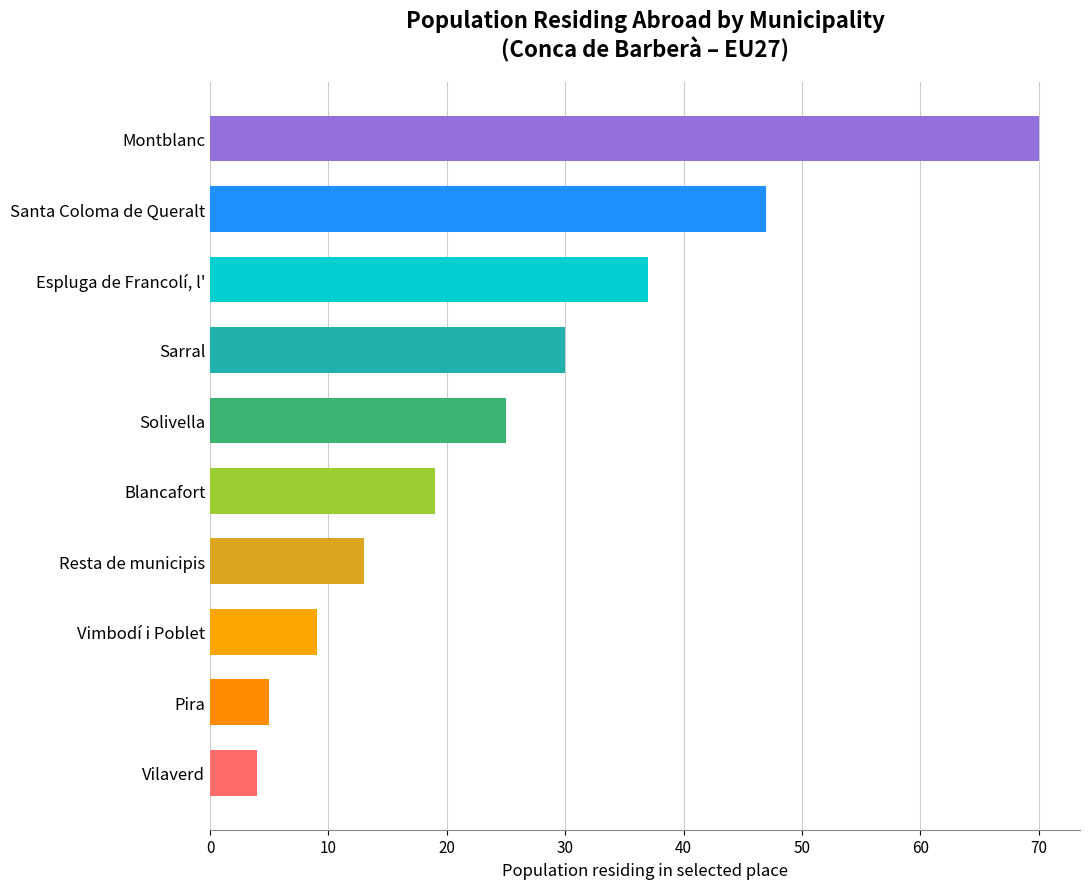

Rank the categories by value from highest to lowest.

Montblanc, Santa Coloma de Queralt, Espluga de Francolí, l', Sarral, Solivella, Blancafort, Resta de municipis, Vimbodí i Poblet, Pira, Vilaverd